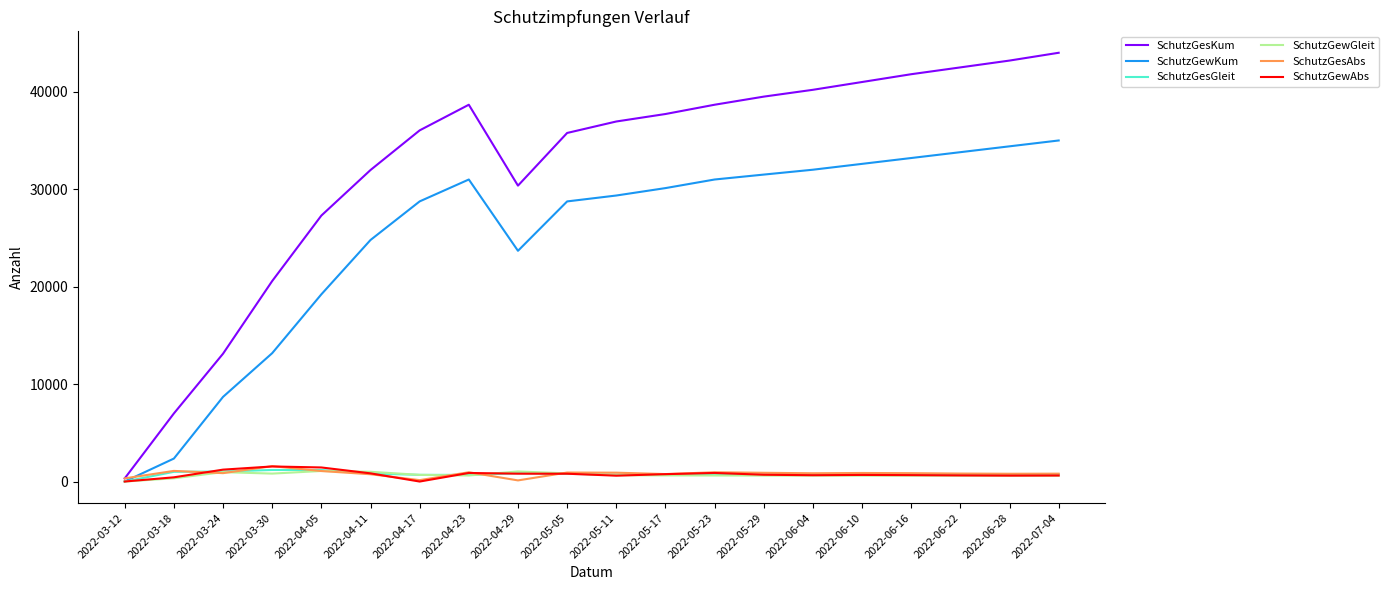

The value of SchutzGesKum at 2022-04-11 is 31968. True or false?

True